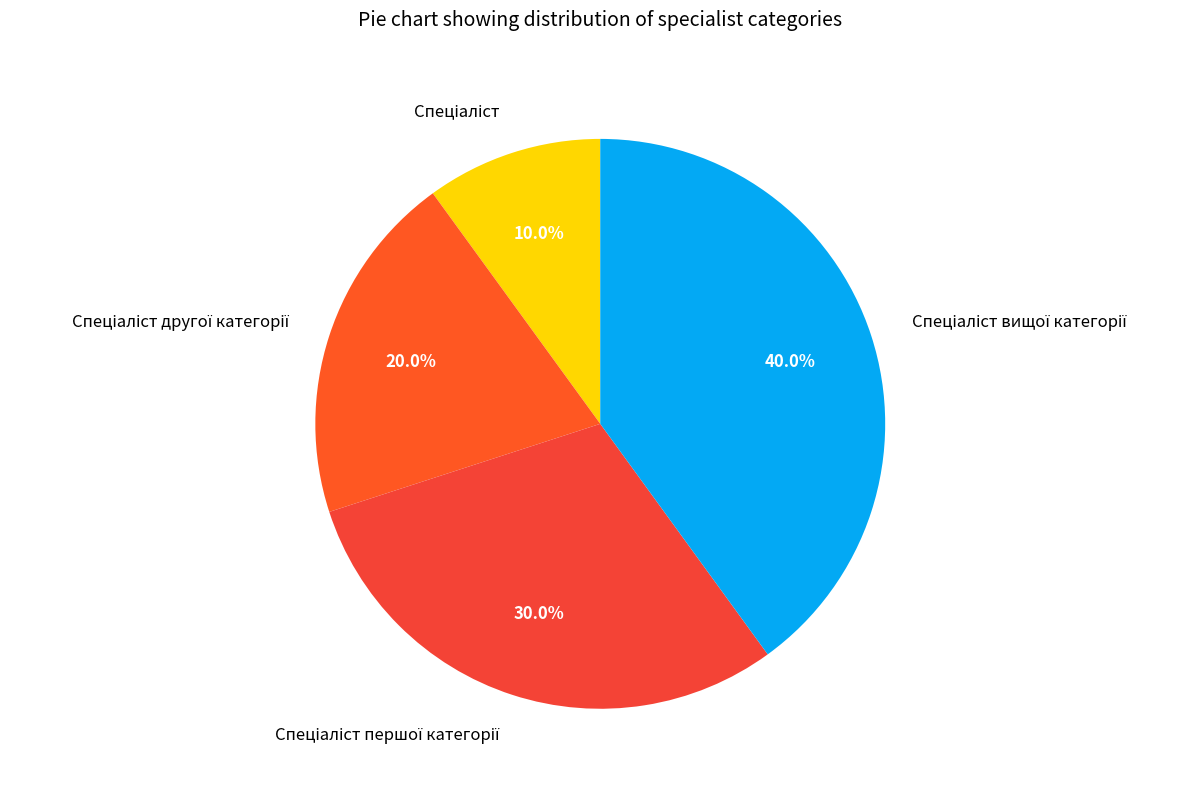

Is there any slice that represents more than half of the pie?

No